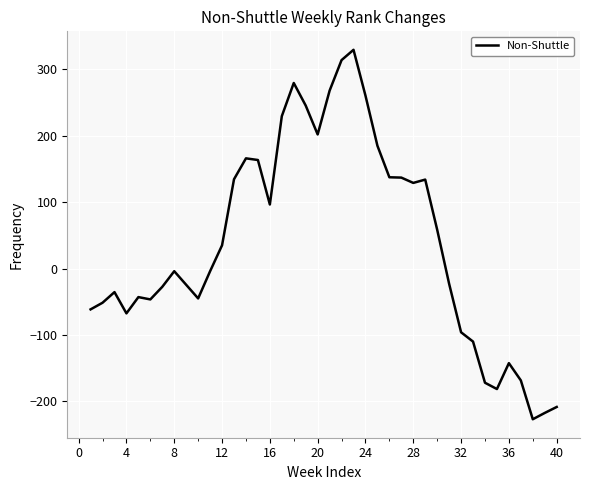

True or false: the data has more than 1 interior local peaks.

True